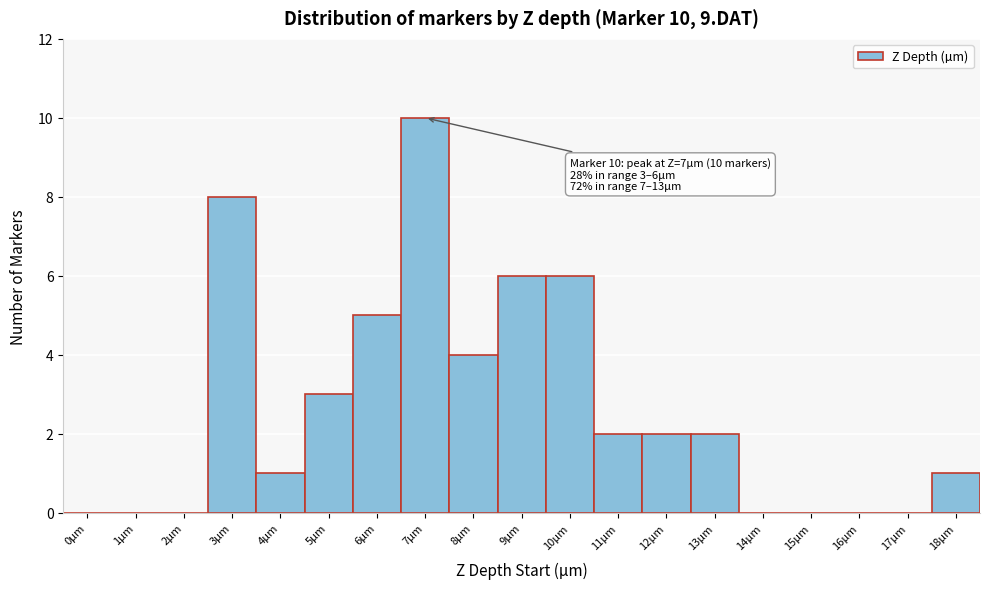

Over which range of the x-axis is the bar tallest?

6.5 to 7.5